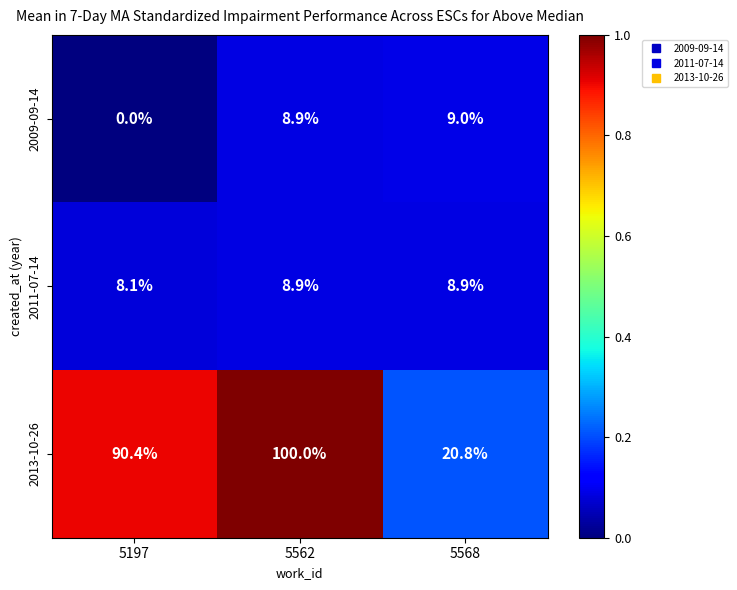

True or false: 2011-07-14 has a value of 2.8 at 5568.

False